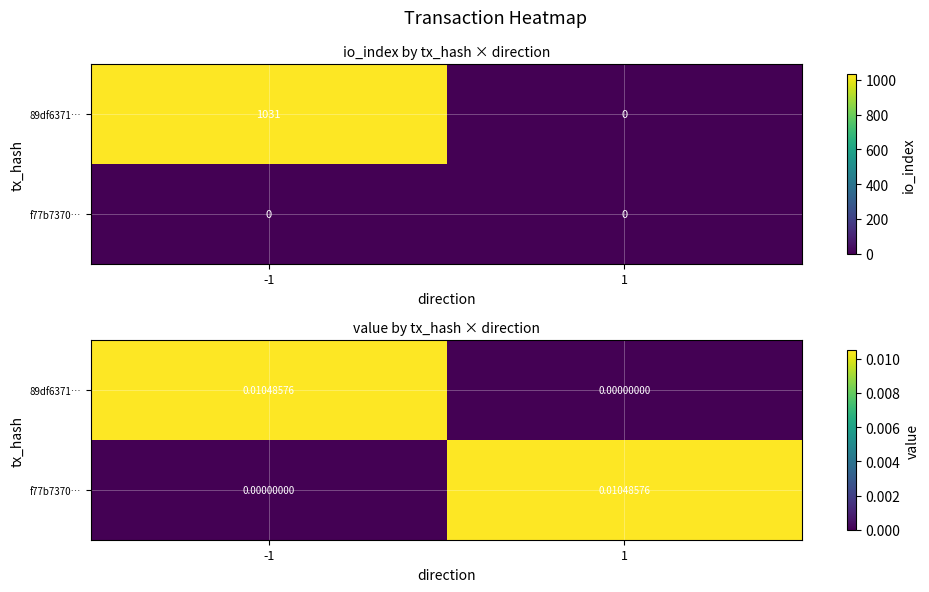

How many values in f77b7370… are above zero?

1